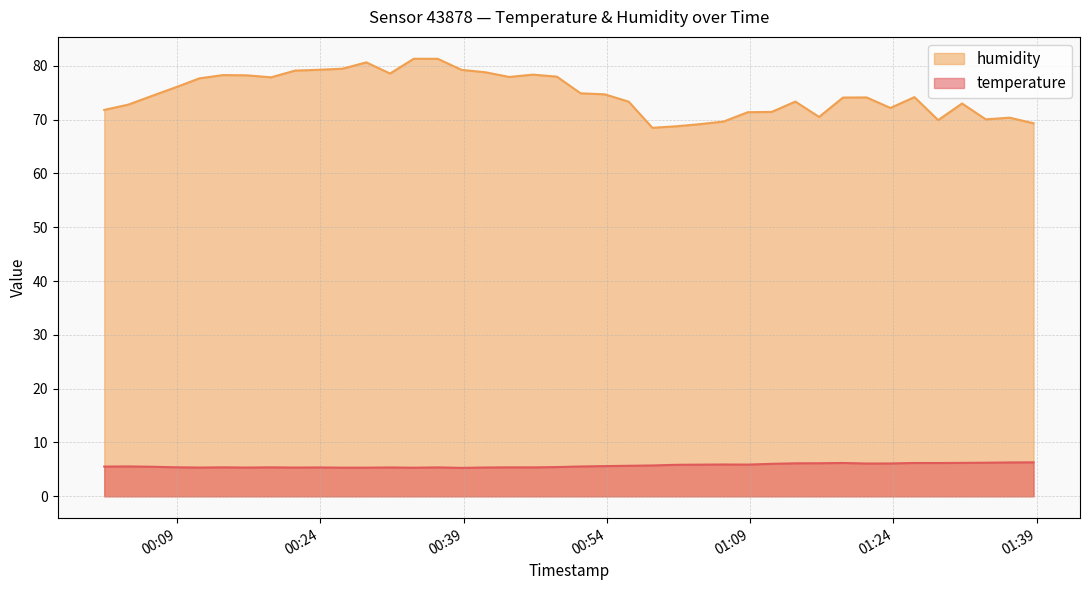

Reading right to left, list all the values displayed in this chart.

temperature: 2023-12-20T01:38:40=6.3	2023-12-20T01:36:10=6.3	2023-12-20T01:33:40=6.2	2023-12-20T01:31:11=6.2	2023-12-20T01:28:41=6.2	2023-12-20T01:26:12=6.2	2023-12-20T01:23:41=6.1	2023-12-20T01:21:12=6.1	2023-12-20T01:18:43=6.2	2023-12-20T01:16:13=6.1	2023-12-20T01:13:44=6.1	2023-12-20T01:11:15=6.0	2023-12-20T01:08:45=5.9	2023-12-20T01:06:14=5.9	2023-12-20T01:03:45=5.9	2023-12-20T01:01:15=5.8	2023-12-20T00:58:46=5.7	2023-12-20T00:56:17=5.7	2023-12-20T00:53:46=5.6	2023-12-20T00:51:15=5.5	2023-12-20T00:48:46=5.4	2023-12-20T00:46:16=5.4	2023-12-20T00:43:47=5.4	2023-12-20T00:41:17=5.3	2023-12-20T00:38:47=5.3	2023-12-20T00:36:18=5.4	2023-12-20T00:33:47=5.3	2023-12-20T00:31:18=5.4	2023-12-20T00:28:49=5.3	2023-12-20T00:26:19=5.3	2023-12-20T00:23:50=5.4	2023-12-20T00:21:21=5.3	2023-12-20T00:18:51=5.4	2023-12-20T00:16:20=5.3	2023-12-20T00:13:50=5.4	2023-12-20T00:11:21=5.3	2023-12-20T00:08:51=5.4	2023-12-20T00:06:22=5.5	2023-12-20T00:03:53=5.5	2023-12-20T00:01:23=5.5
humidity: 2023-12-20T01:38:40=69.3	2023-12-20T01:36:10=70.4	2023-12-20T01:33:40=70.0	2023-12-20T01:31:11=73.0	2023-12-20T01:28:41=69.9	2023-12-20T01:26:12=74.2	2023-12-20T01:23:41=72.2	2023-12-20T01:21:12=74.1	2023-12-20T01:18:43=74.1	2023-12-20T01:16:13=70.5	2023-12-20T01:13:44=73.3	2023-12-20T01:11:15=71.4	2023-12-20T01:08:45=71.4	2023-12-20T01:06:14=69.7	2023-12-20T01:03:45=69.2	2023-12-20T01:01:15=68.8	2023-12-20T00:58:46=68.5	2023-12-20T00:56:17=73.3	2023-12-20T00:53:46=74.7	2023-12-20T00:51:15=74.9	2023-12-20T00:48:46=78.0	2023-12-20T00:46:16=78.4	2023-12-20T00:43:47=77.9	2023-12-20T00:41:17=78.8	2023-12-20T00:38:47=79.2	2023-12-20T00:36:18=81.3	2023-12-20T00:33:47=81.3	2023-12-20T00:31:18=78.6	2023-12-20T00:28:49=80.6	2023-12-20T00:26:19=79.5	2023-12-20T00:23:50=79.3	2023-12-20T00:21:21=79.1	2023-12-20T00:18:51=77.9	2023-12-20T00:16:20=78.2	2023-12-20T00:13:50=78.3	2023-12-20T00:11:21=77.7	2023-12-20T00:08:51=76.0	2023-12-20T00:06:22=74.4	2023-12-20T00:03:53=72.8	2023-12-20T00:01:23=71.8